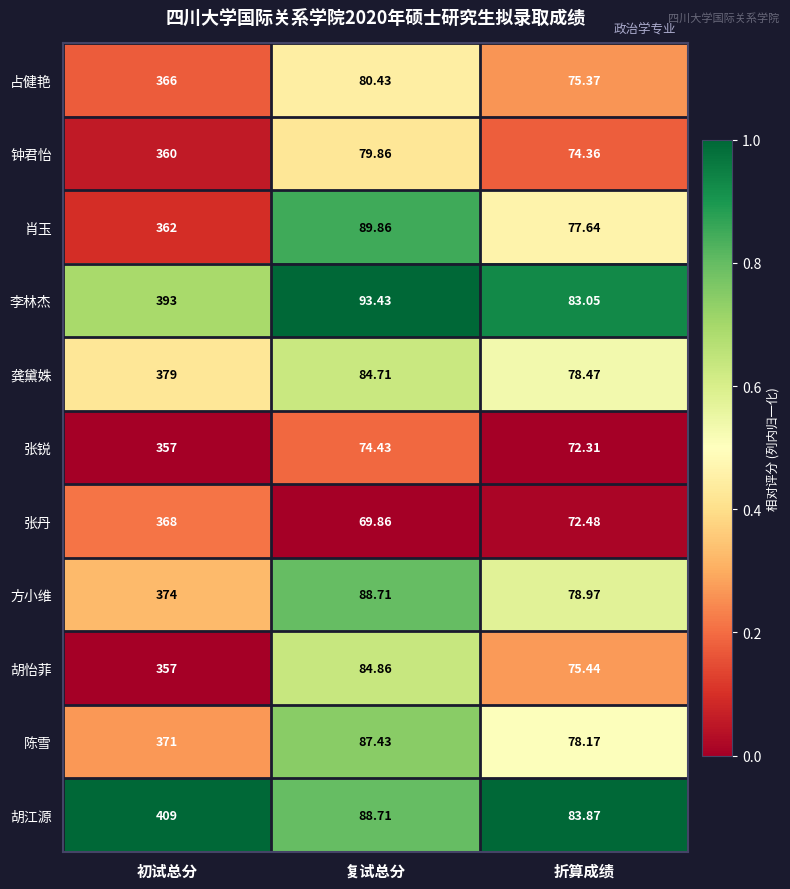

What is the total value across all series at 复试总分?

922.3